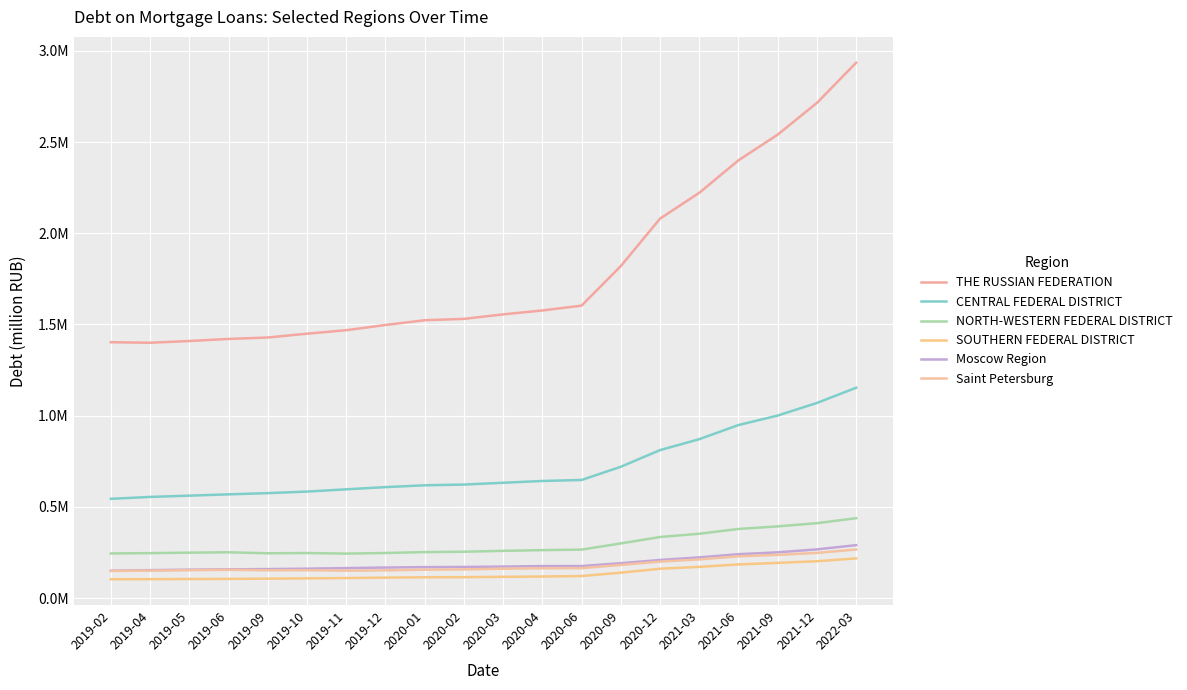

What are all the series names shown in the legend?

THE RUSSIAN FEDERATION, CENTRAL FEDERAL DISTRICT, NORTH-WESTERN FEDERAL DISTRICT, SOUTHERN FEDERAL DISTRICT, Moscow Region, Saint Petersburg